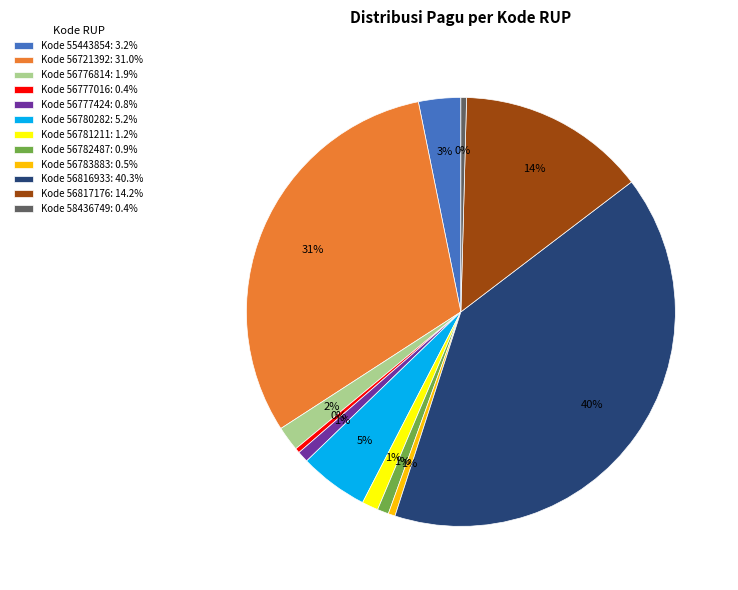

Is there a majority slice in this chart?

No